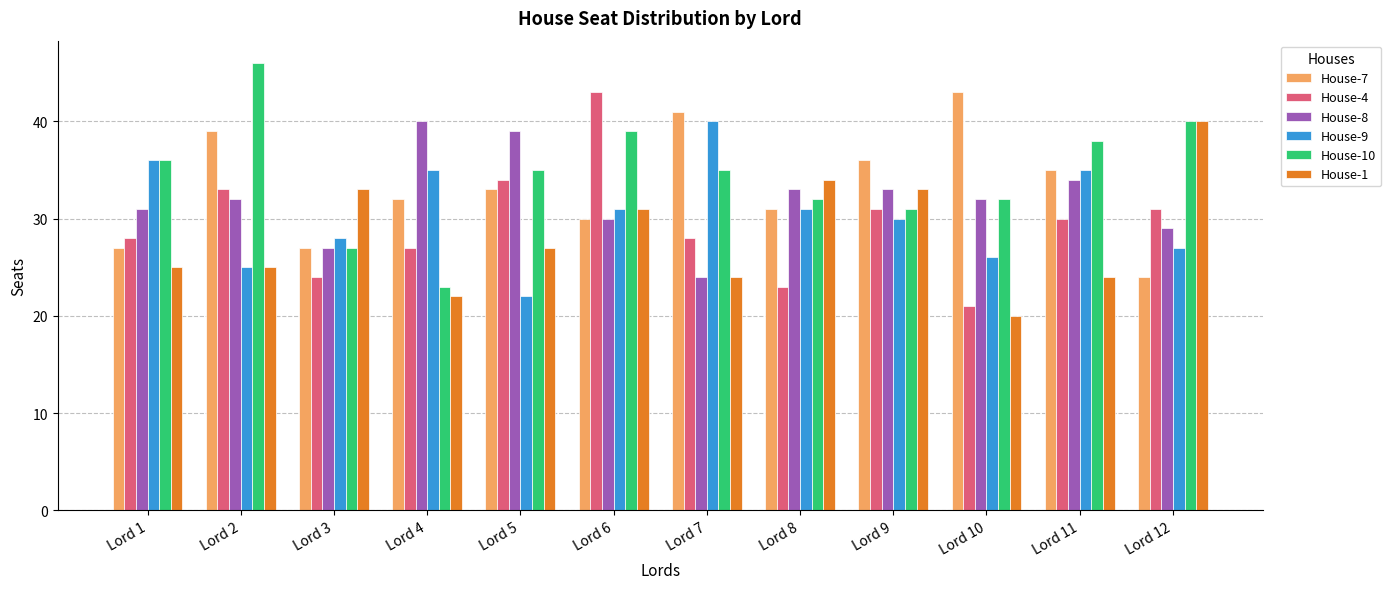

How many distinct data groups are displayed?

6